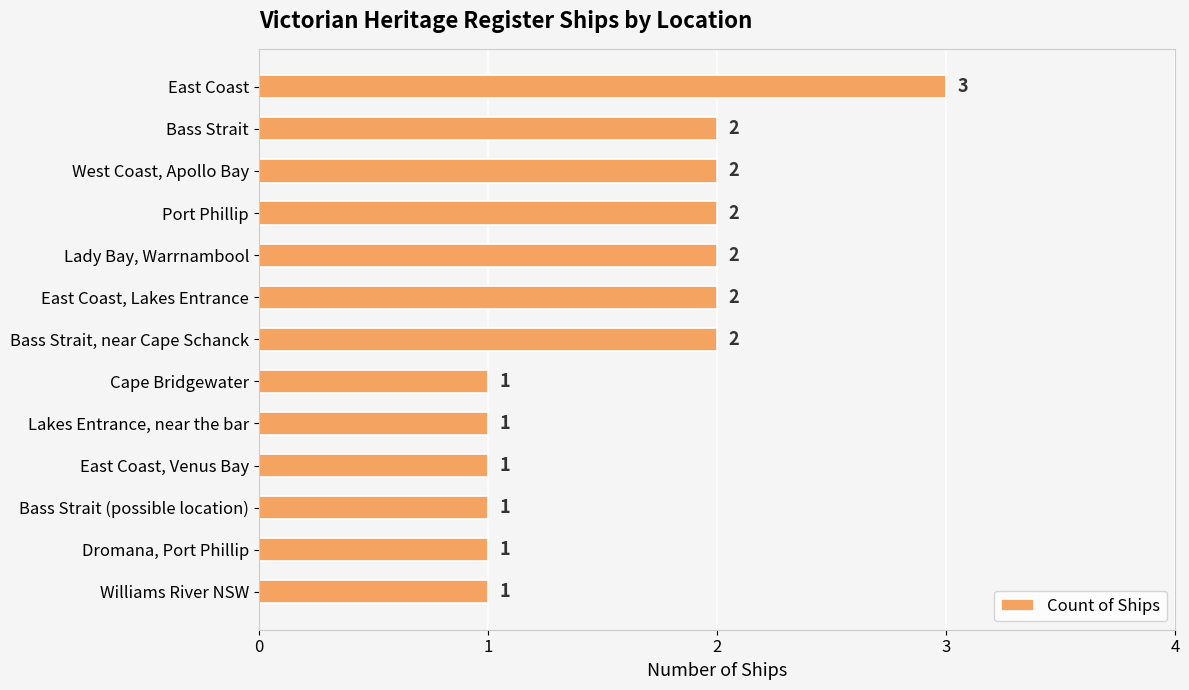

What is the smallest value displayed?

1